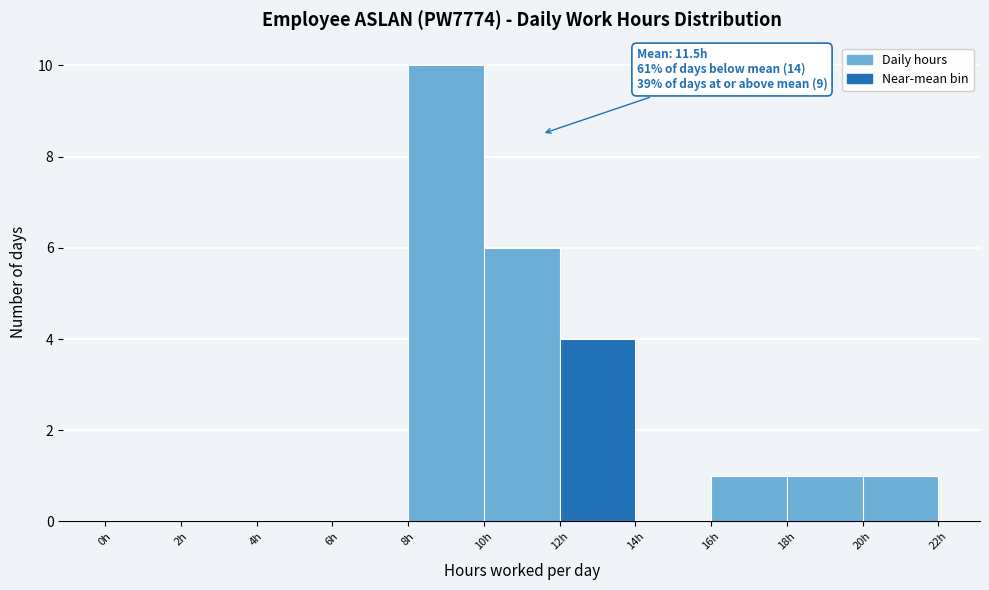

Over which range of the x-axis is the bar tallest?

8 to 10